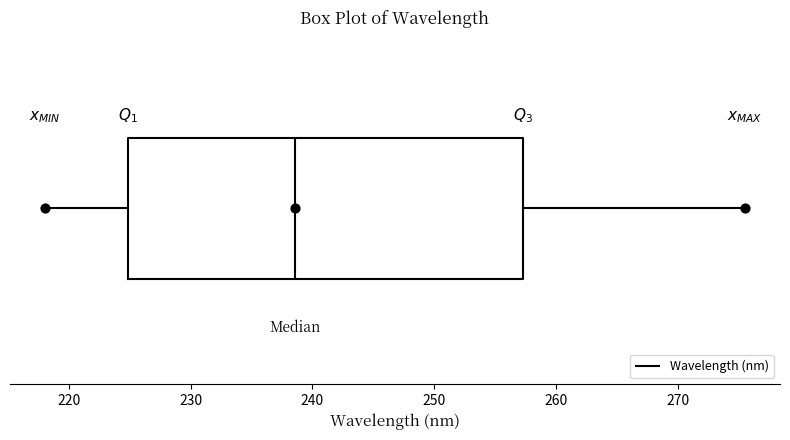

Transcribe this box plot: give where the median line is, the range the box spans, and where the two whiskers end, as read against the x-axis. The values are not printed on the chart, so give them approximately, as read against the axis.

median 239, box 225 to 257, whiskers 218 to 276